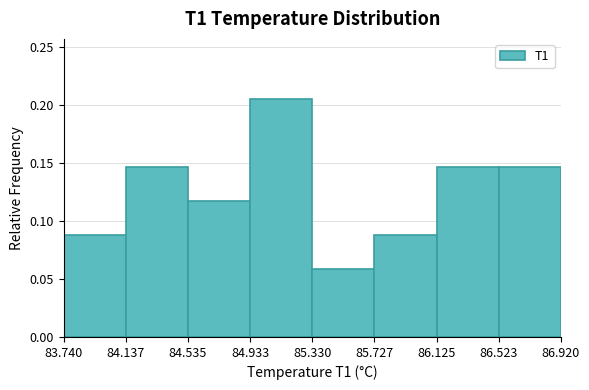

Over which range of the x-axis is the bar tallest?

84.933 to 85.330